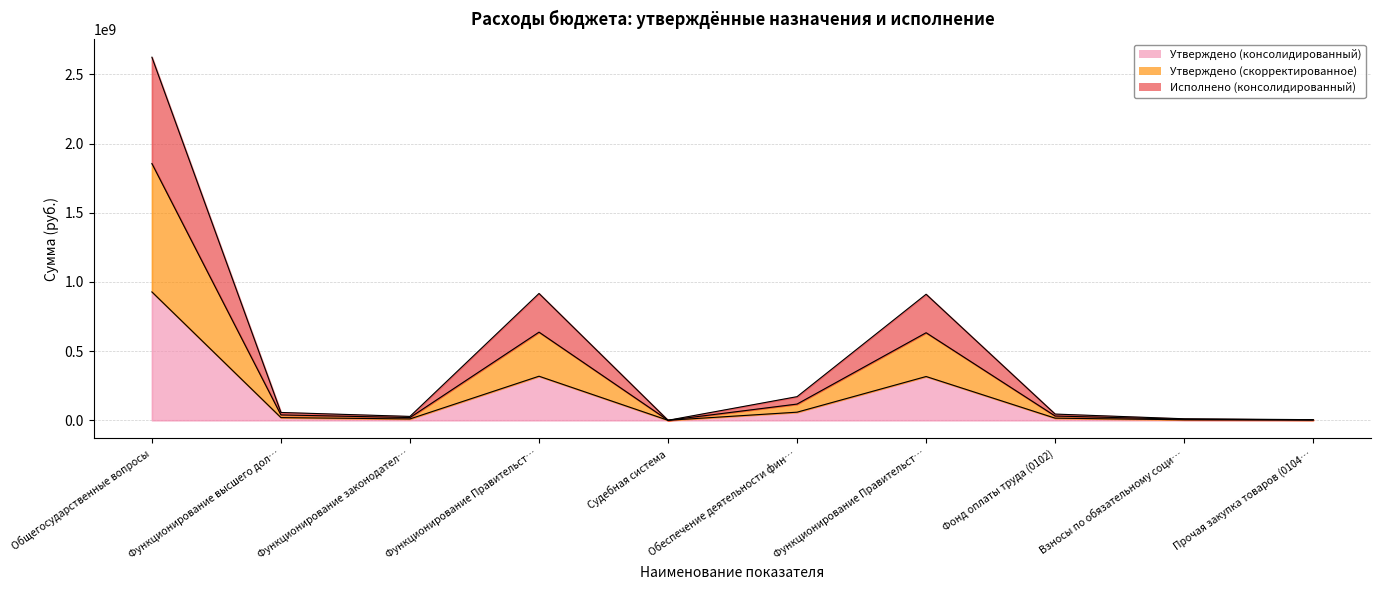

True or false: Исполнено (консолидированный) has a value of 36012.9 at Судебная система.

False